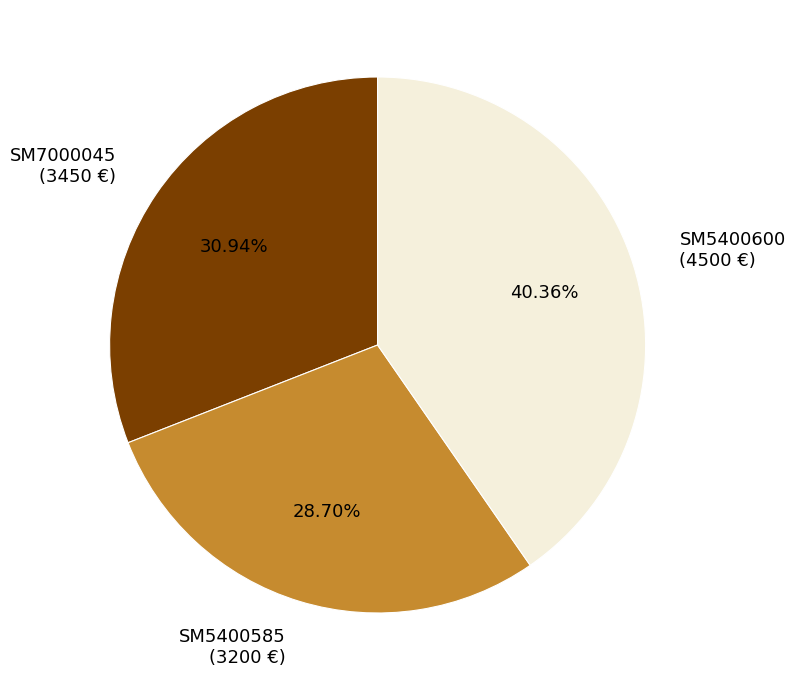

What percentage is the SM5400600 slice, to the nearest percent?

40%